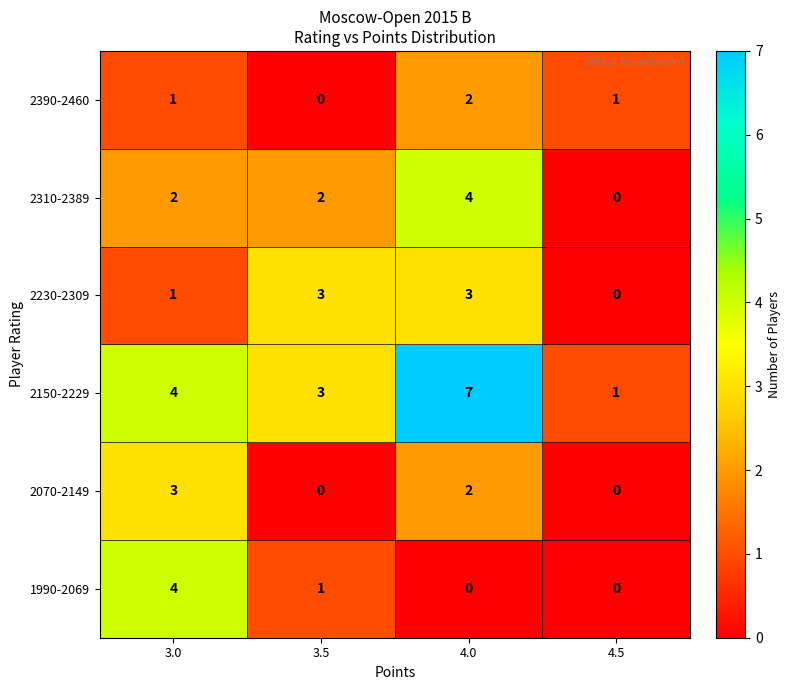

True or false: 2150-2229 has a value of 1 at 4.5.

True